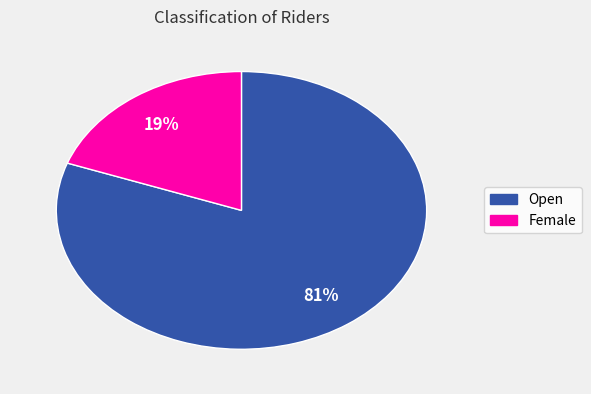

Which has a higher value, Female or Open?

Open